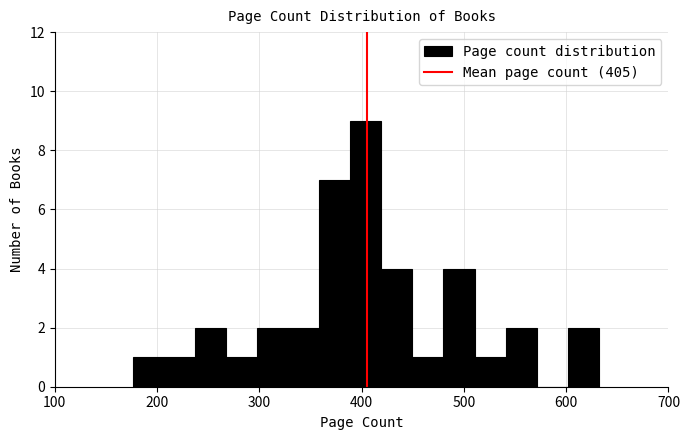

Read against the x-axis, roughly where is the centre of the tallest bar?

400